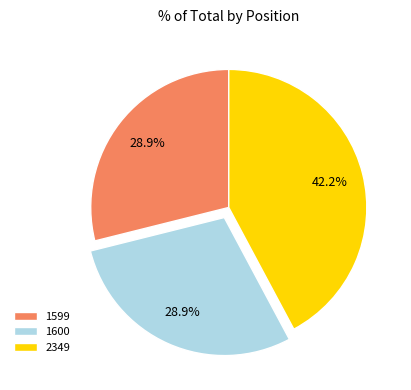

Which category has the biggest portion of the pie?

2349